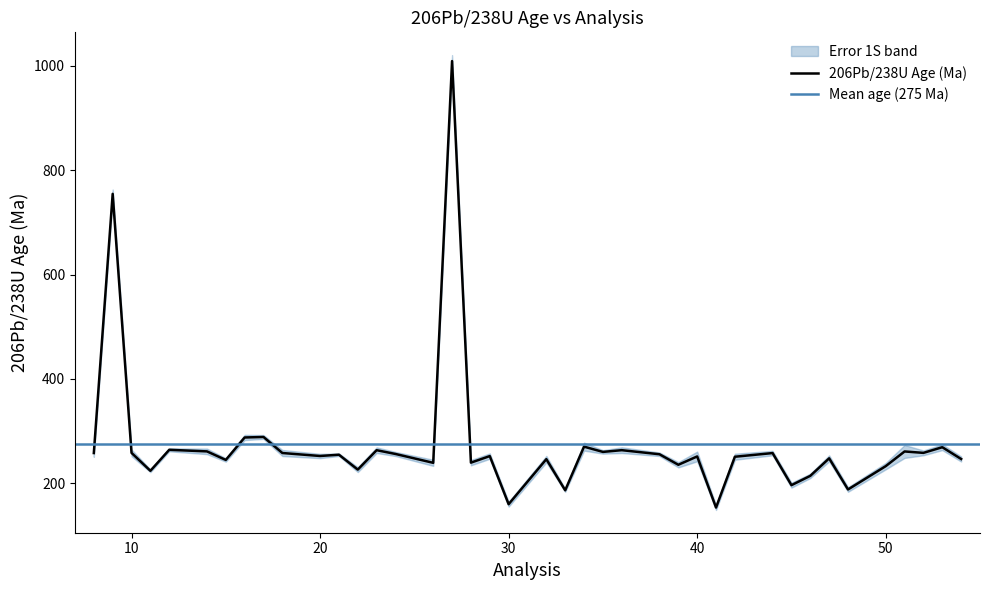

How many values exceed 254?

20